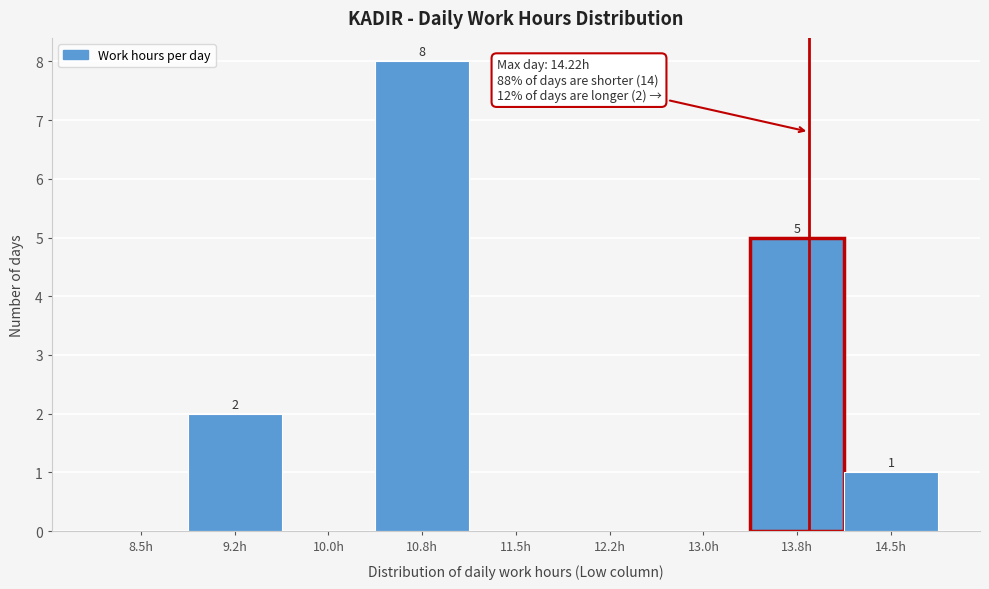

Reading right to left, transcribe all the data shown in this chart.

14.5h=1	13.8h=5	13.0h=0	12.2h=0	11.5h=0	10.8h=8	10.0h=0	9.2h=2	8.5h=0